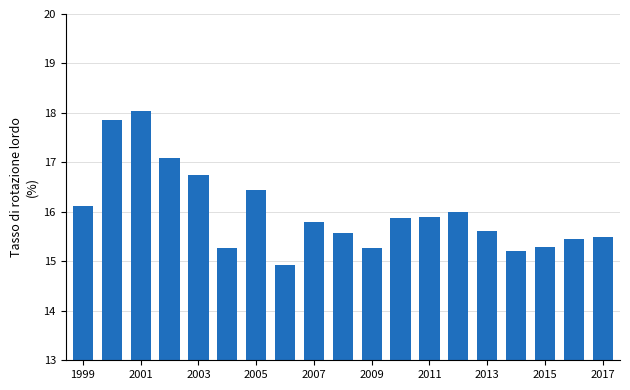

What is the maximum value shown in the chart?

18.0